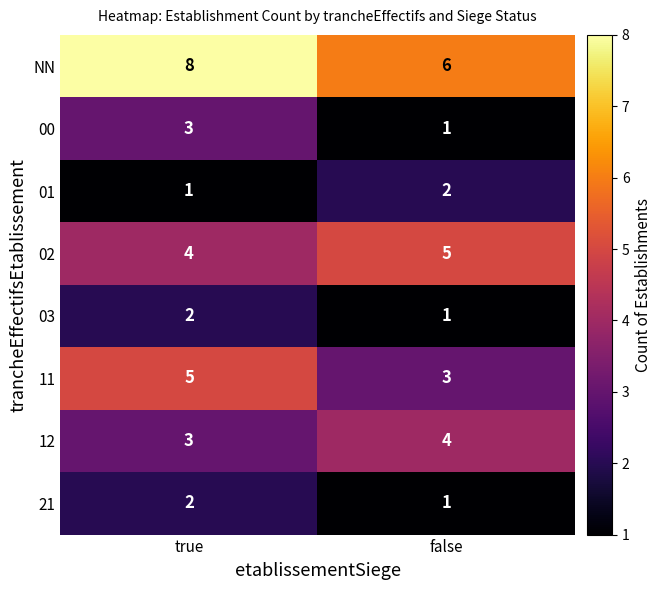

The value of 00 at false is 0. True or false?

False